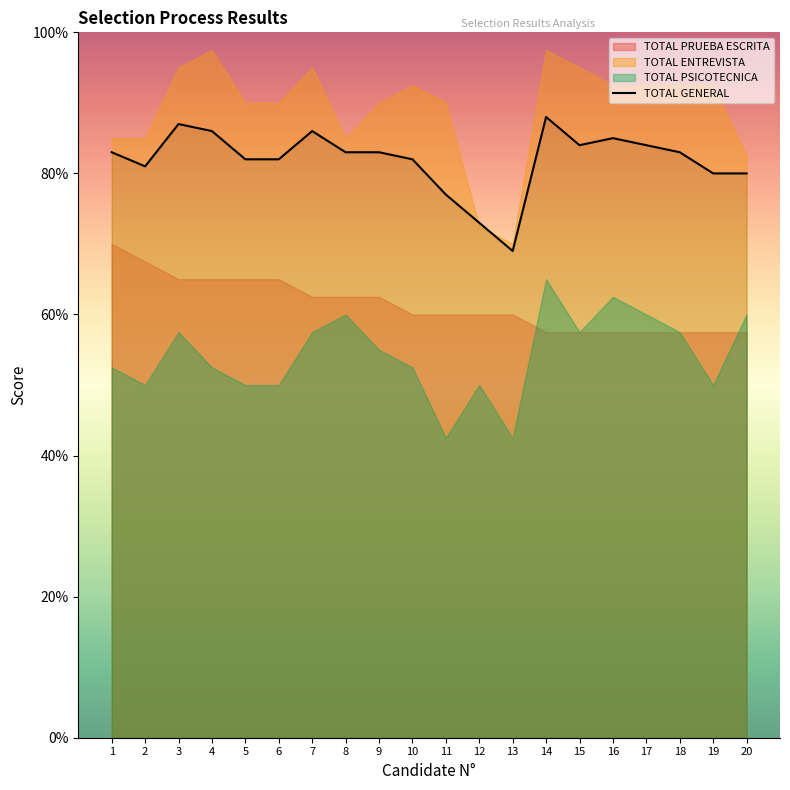

Does the chart have visible grid lines?

No